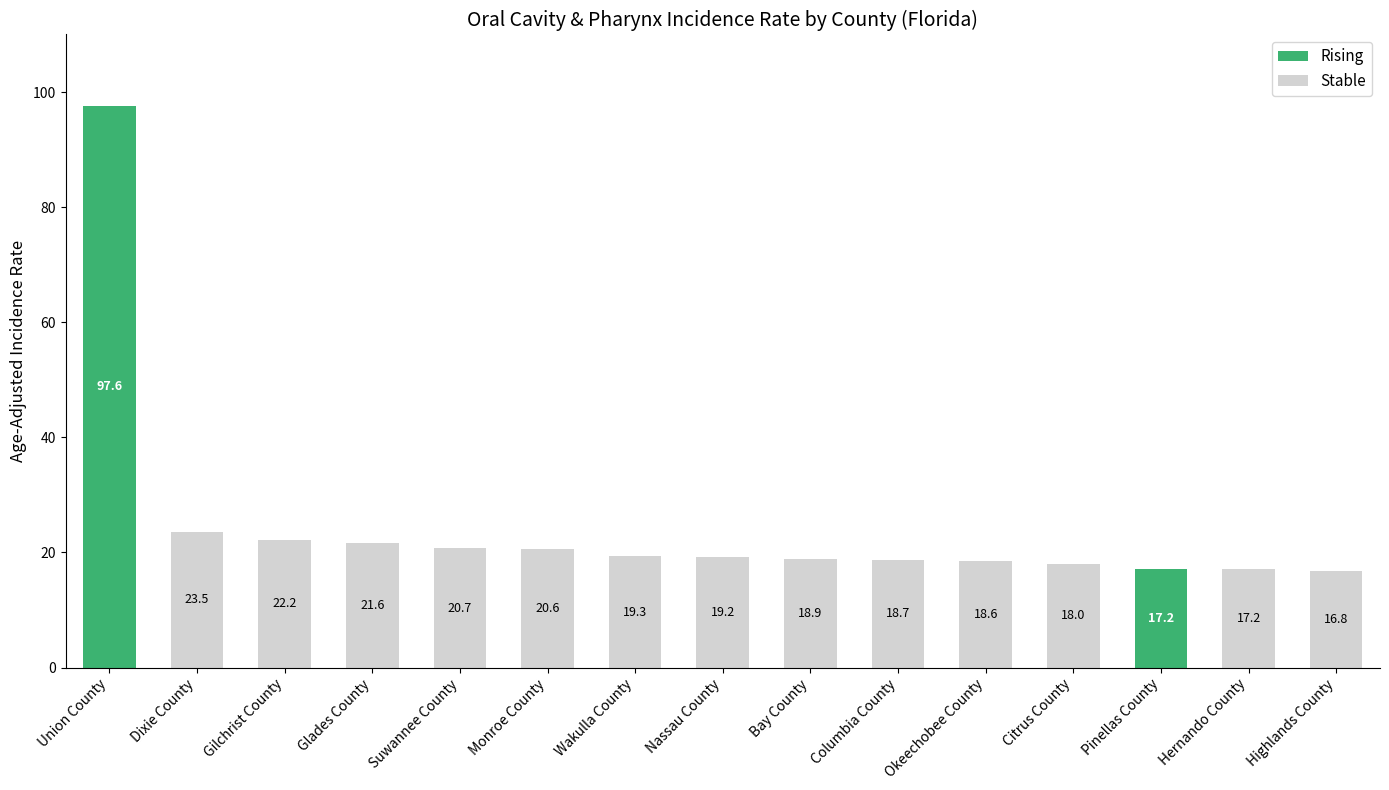

What is the difference between the maximum and second lowest values in the Rising series?

97.6